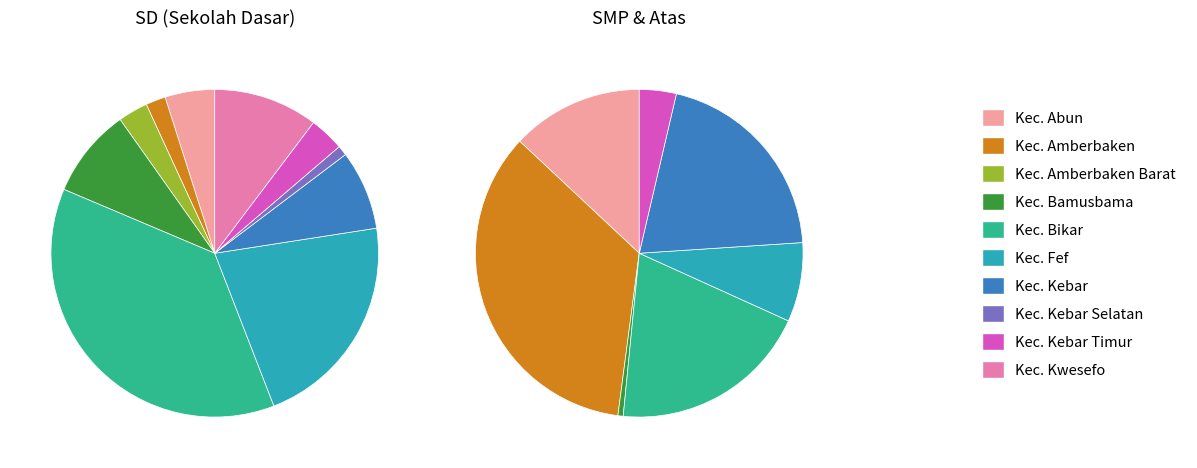

Which series changed the most between Kec. Amberbaken and Kec. Bikar?

SD